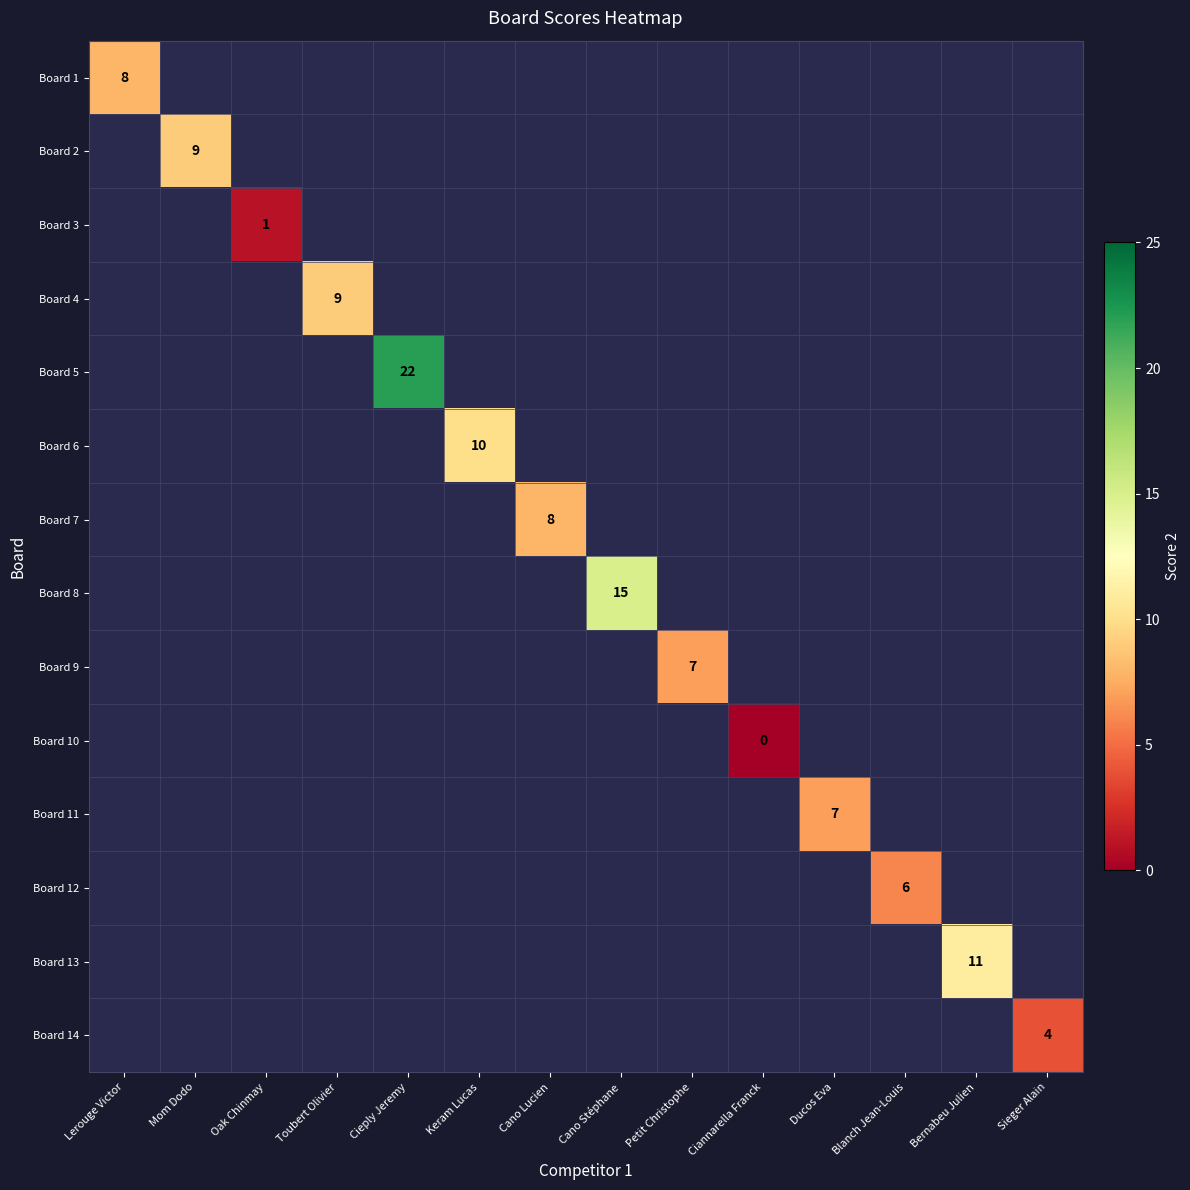

Is it true that Board 5 equals 38 at Cieply Jeremy?

False